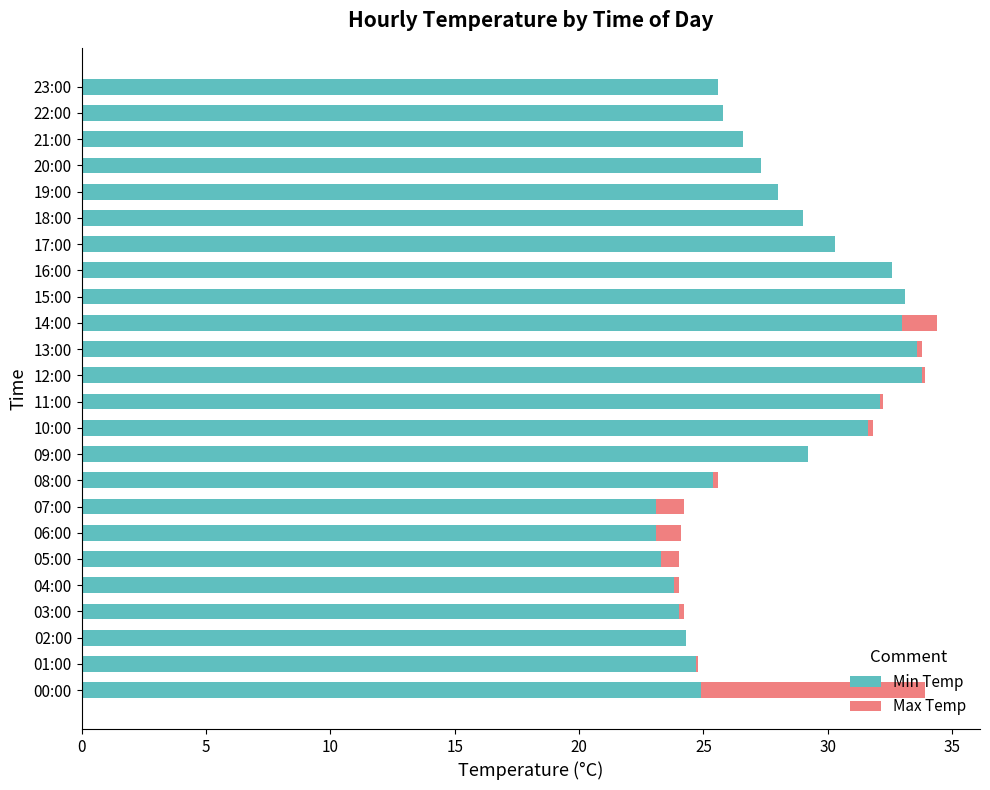

The Min Temp series shows 38.1 at 21:00. True or false?

False